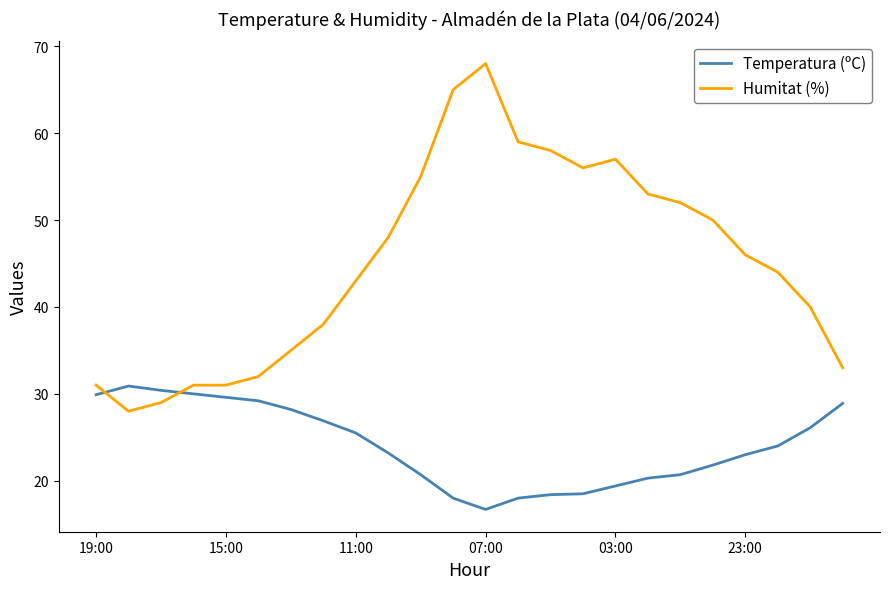

Count the number of categories in the chart.

24